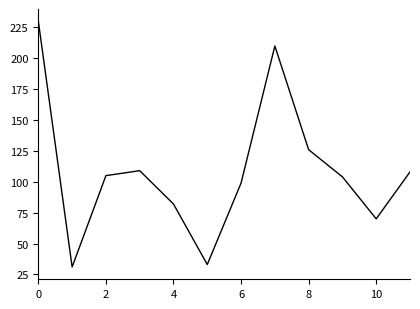

Reading right to left, extract all data points from this chart.

108	70	104	126	210	99	33	82	109	105	31	230